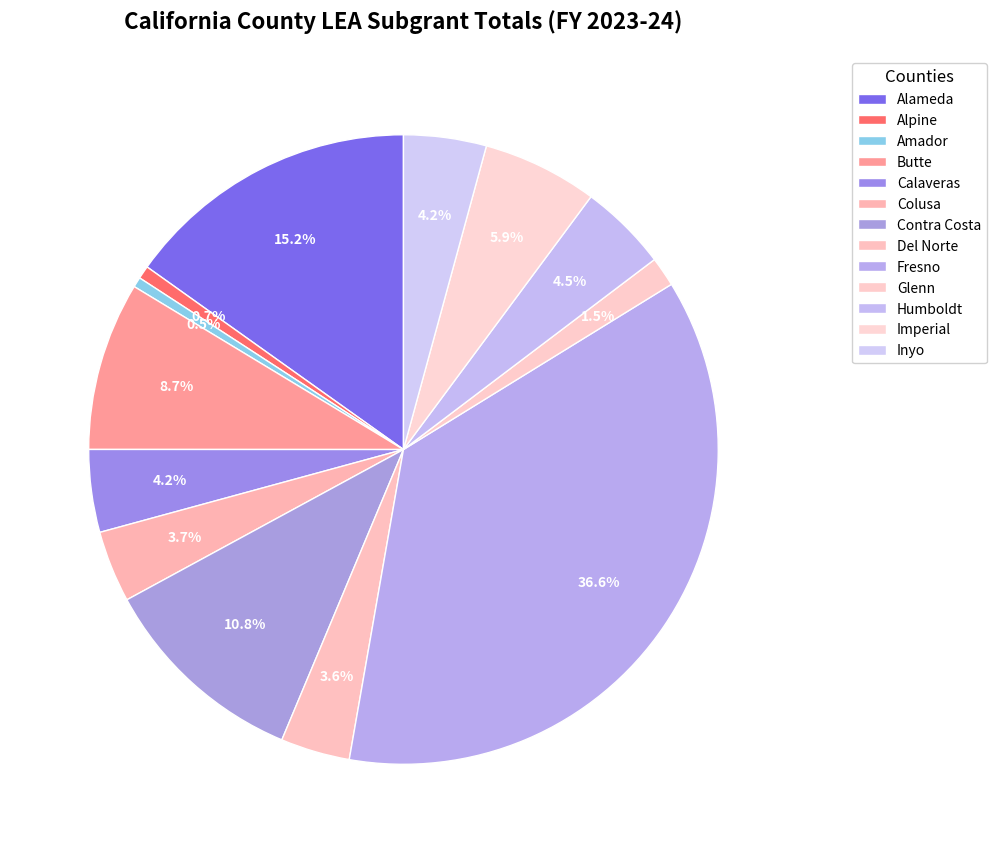

Does Calaveras represent more than half of the total?

No